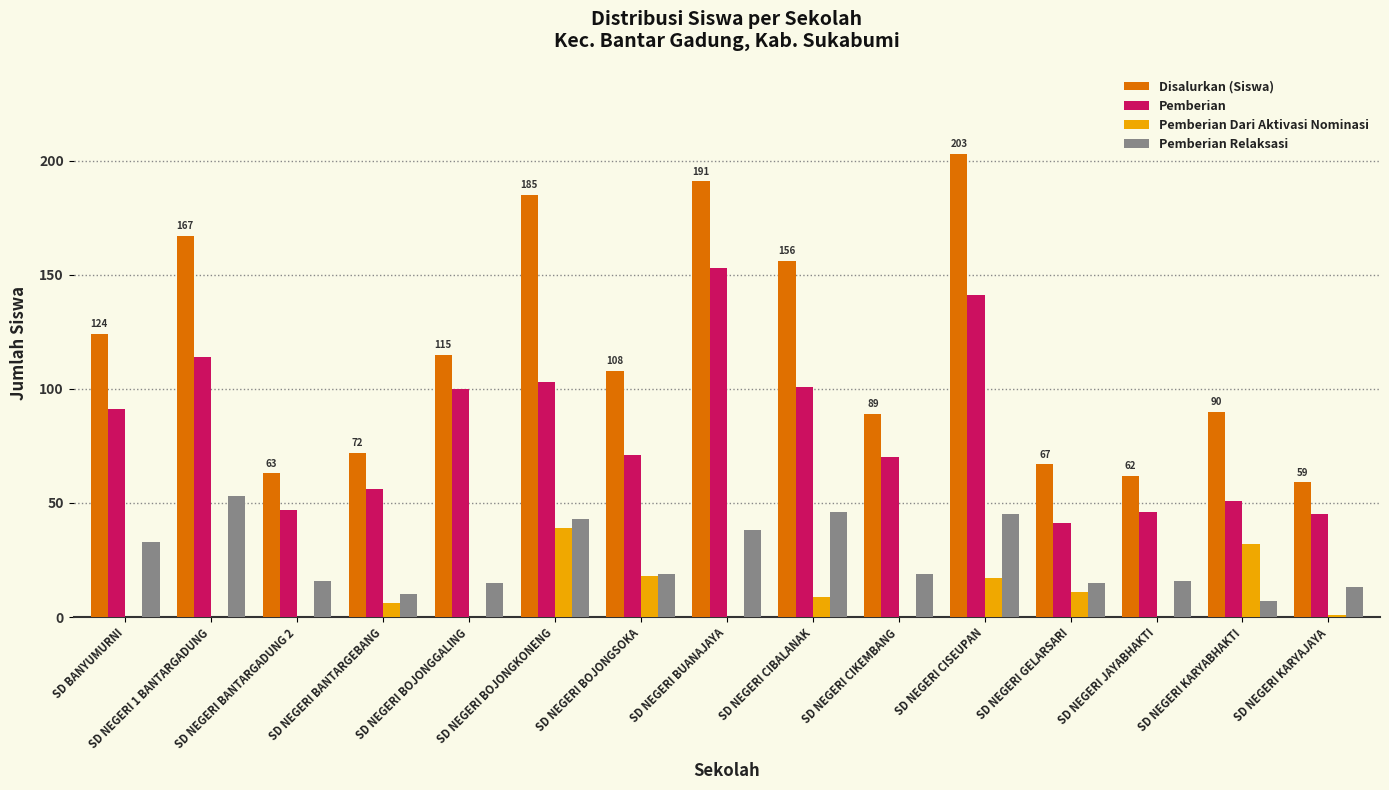

Which series changed the most between SD BANYUMURNI and SD NEGERI CIKEMBANG?

Disalurkan (Siswa)